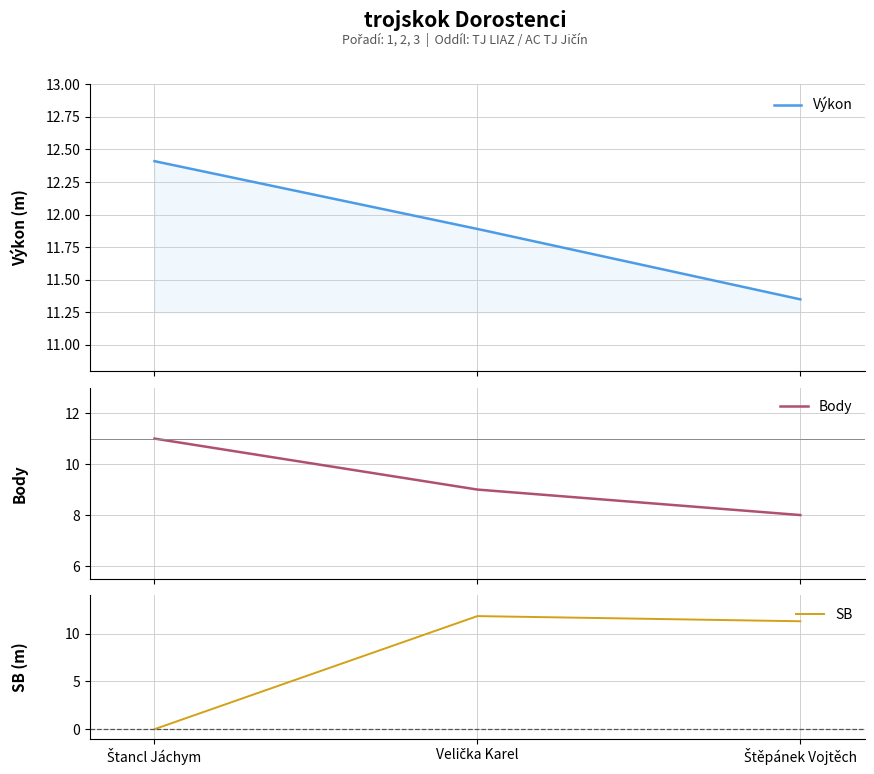

Where does the Body series first go above 9?

Štancl Jáchym